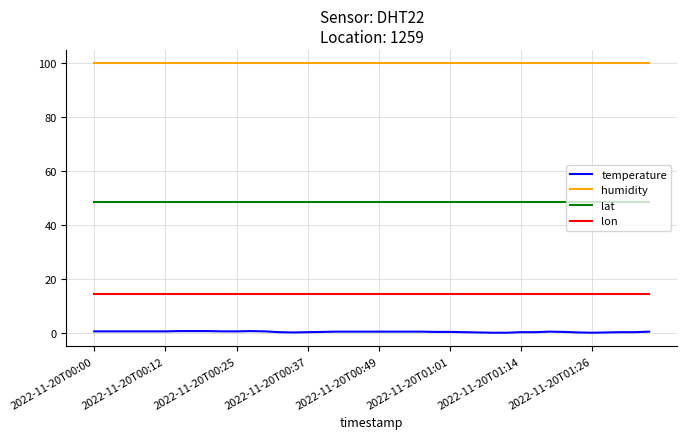

Rank the series by their maximum value, from lowest to highest.

temperature, lon, lat, humidity